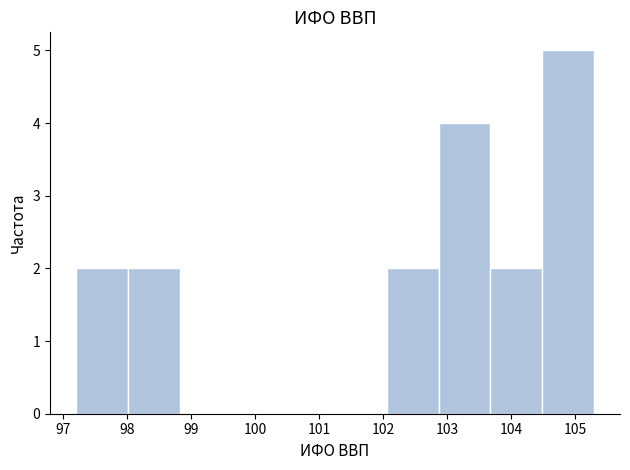

Reading left to right, transcribe this chart: for each bar, give the range it covers on the x-axis and its height. Neither the bar edges nor the heights are printed on the chart, so give them approximately, as read against the axes.

97.20 to 98.01: 2
98.01 to 98.82: 2
98.82 to 99.63: 0
99.63 to 100.44: 0
100.44 to 101.25: 0
101.25 to 102.06: 0
102.06 to 102.87: 2
102.87 to 103.68: 4
103.68 to 104.49: 2
104.49 to 105.30: 5